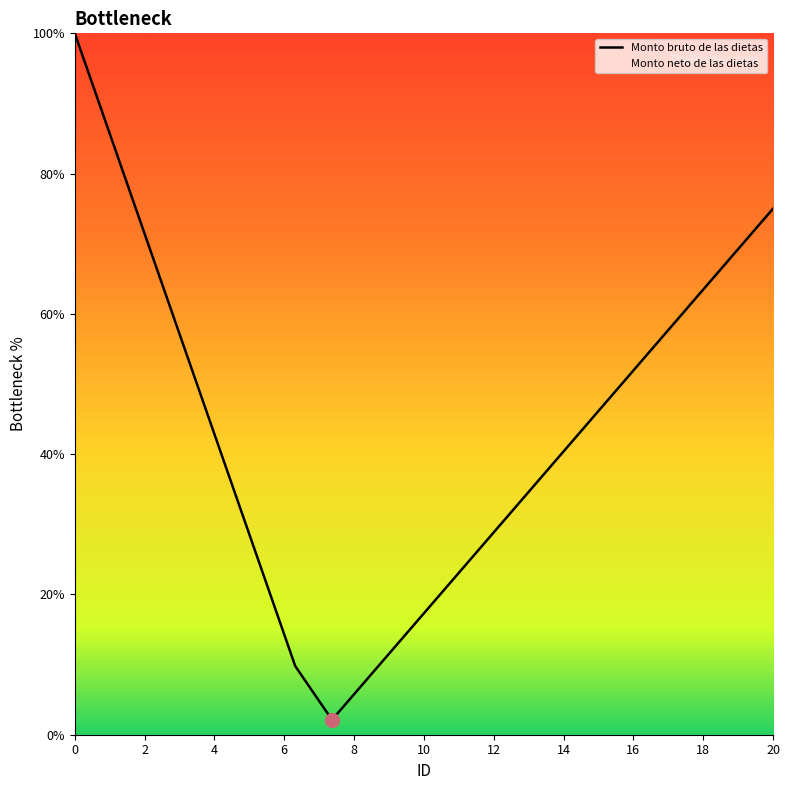

What is the difference between the maximum and second lowest values?

91.8